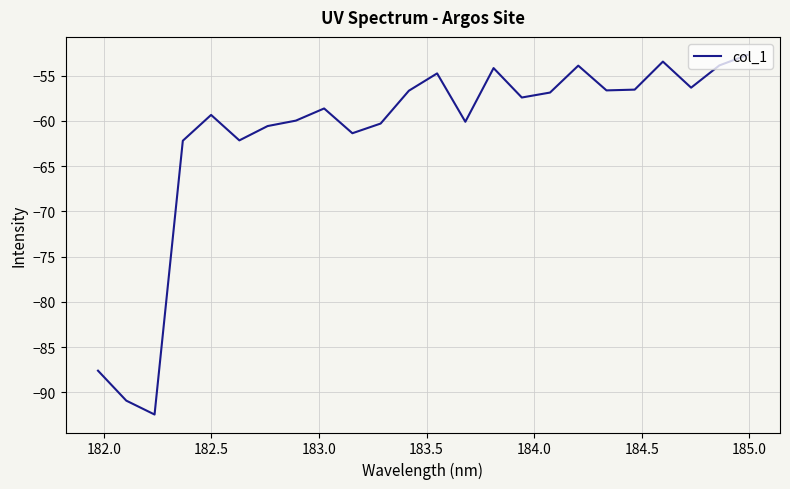

What is the smallest value displayed?

-92.4